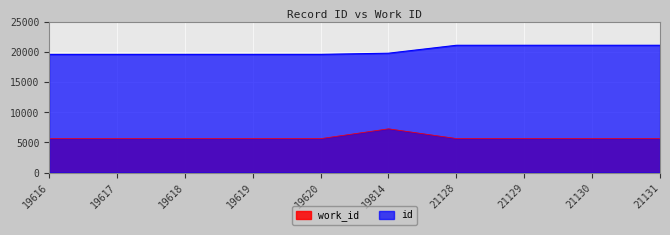

True or false: work_id and id intersect in this chart.

False